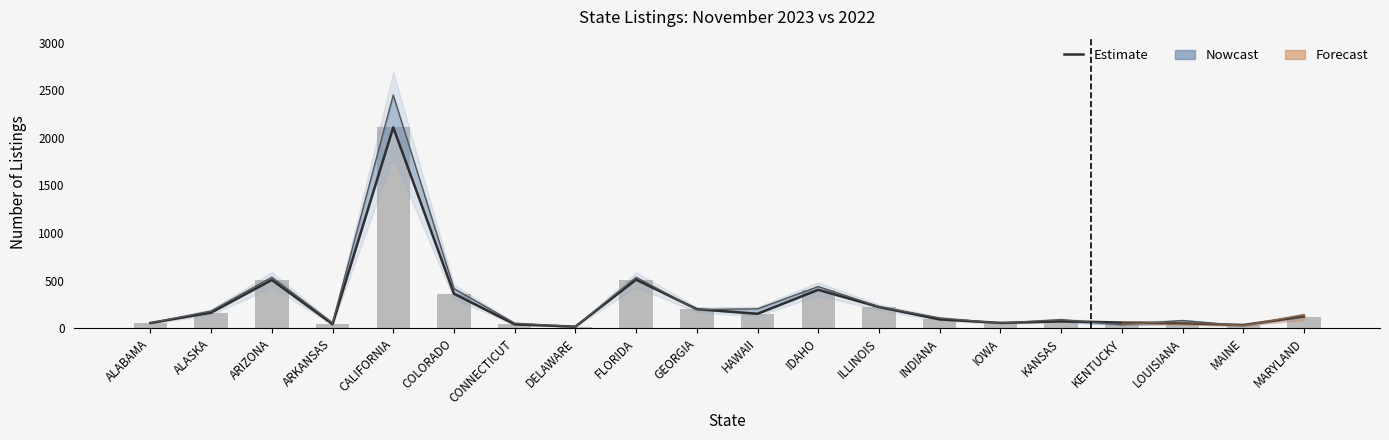

What is the ratio of the value at IOWA to the value at KENTUCKY?

0.9